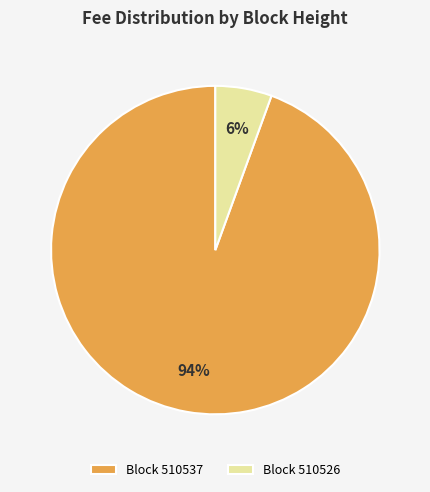

Count the number of slices in the pie.

2